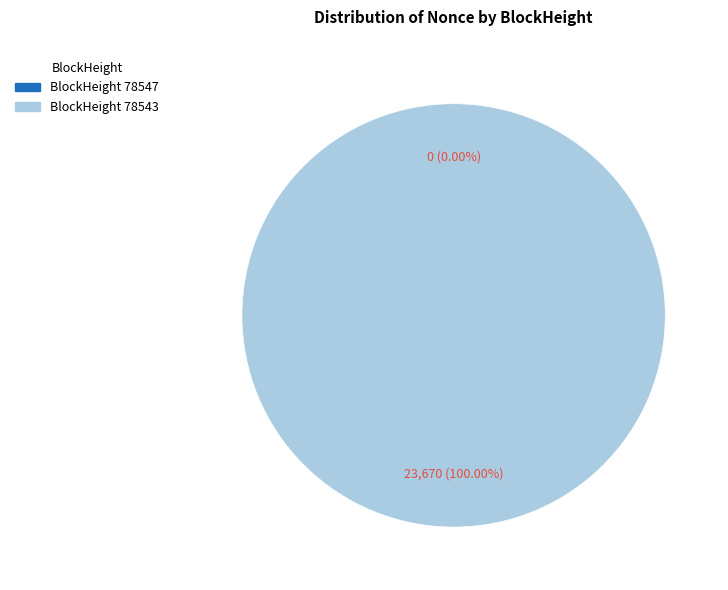

To the nearest percent, what is the average slice percentage?

50%